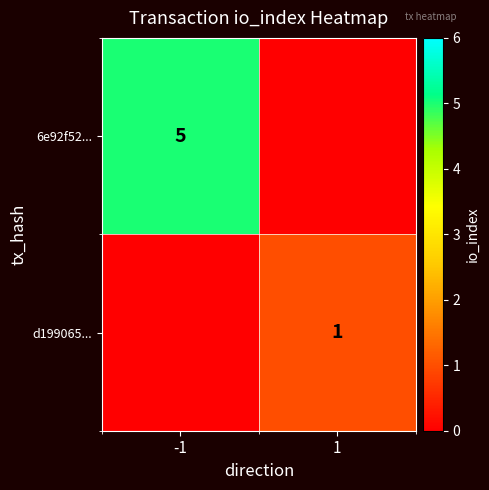

Rank the series at 1 from highest to lowest value.

d199065..., 6e92f52...